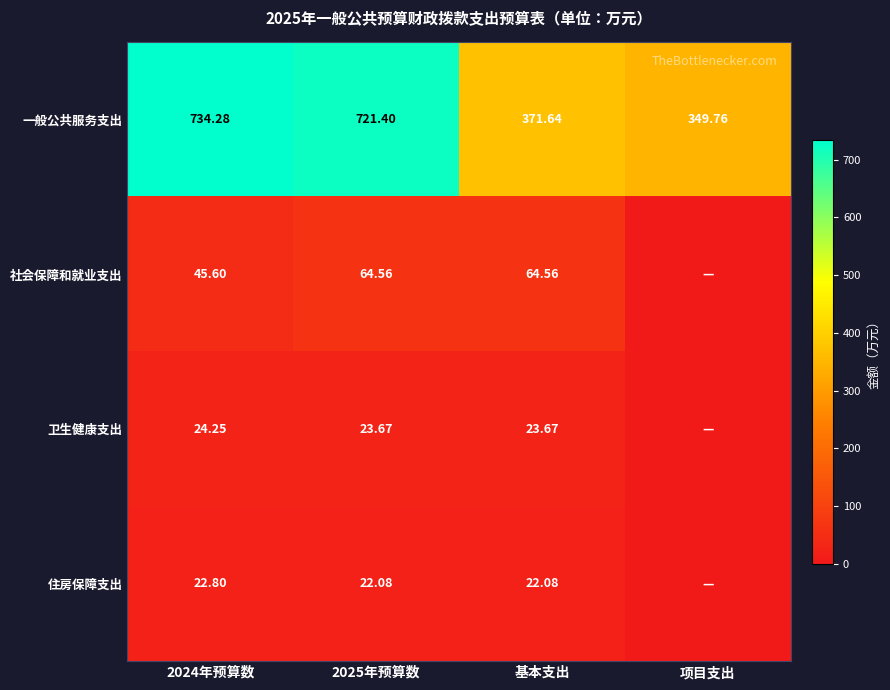

Where is 一般公共服务支出 nearest to the value 542?

基本支出